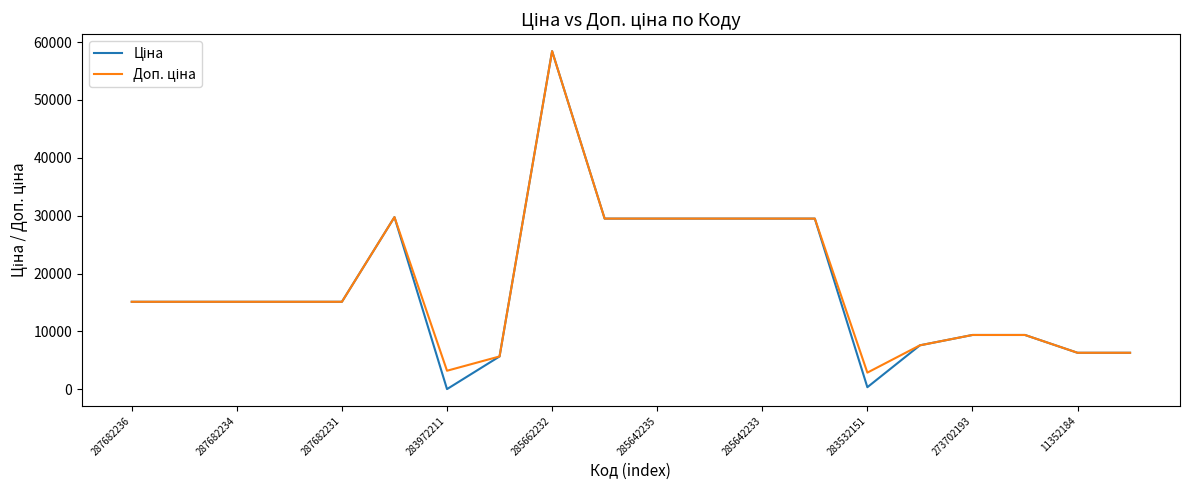

At which category is the sum across all series the highest?

285662232